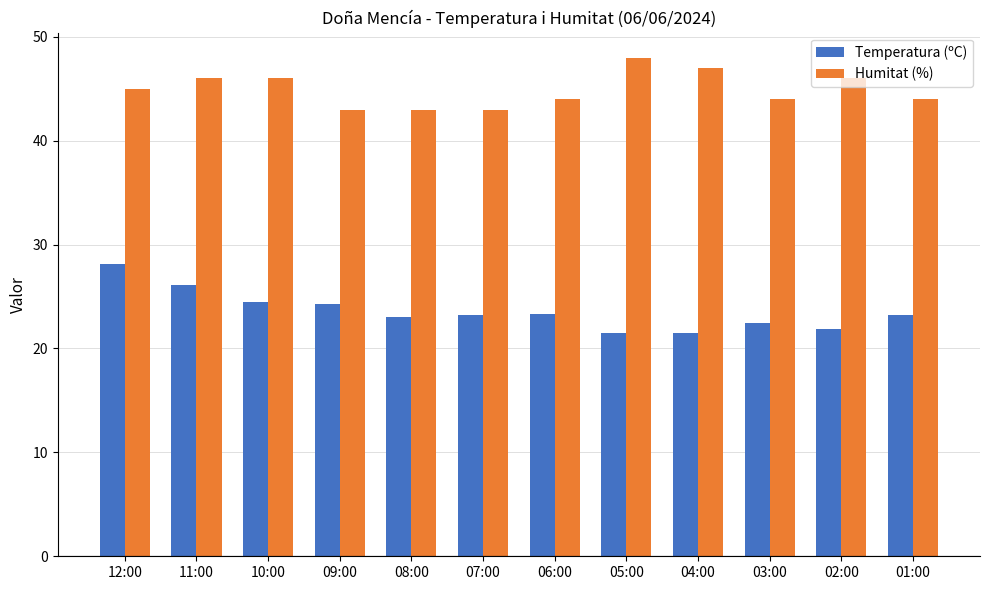

The value of Humitat (%) at 05:00 is 48.0. True or false?

True